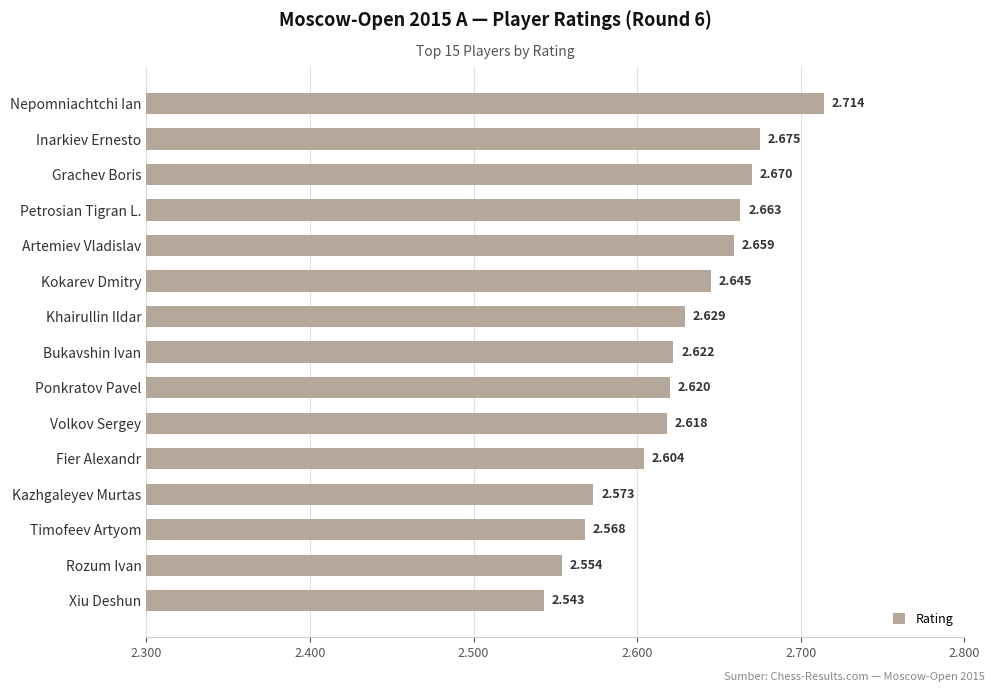

Are the bars horizontal?

Yes